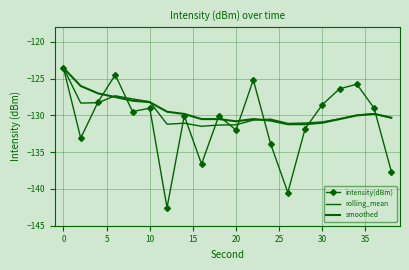

Reading right to left, what are all the values shown in this chart?

intensity(dBm): -137.6	-129.0	-125.8	-126.4	-128.5	-131.8	-140.5	-133.8	-125.2	-132.0	-130.1	-136.6	-130.0	-142.5	-129.0	-129.5	-124.5	-128.2	-133.1	-123.5
rolling_mean: -130.4	-129.8	-130.0	-130.5	-130.9	-131.0	-131.1	-130.5	-130.6	-131.3	-131.3	-131.5	-131.1	-131.2	-128.1	-127.8	-127.3	-128.3	-128.3	-123.5
smoothed: -130.3	-129.8	-130.0	-130.5	-131.0	-131.2	-131.2	-130.7	-130.5	-130.8	-130.5	-130.5	-129.8	-129.5	-128.2	-128.0	-127.5	-127.0	-126.0	-123.5